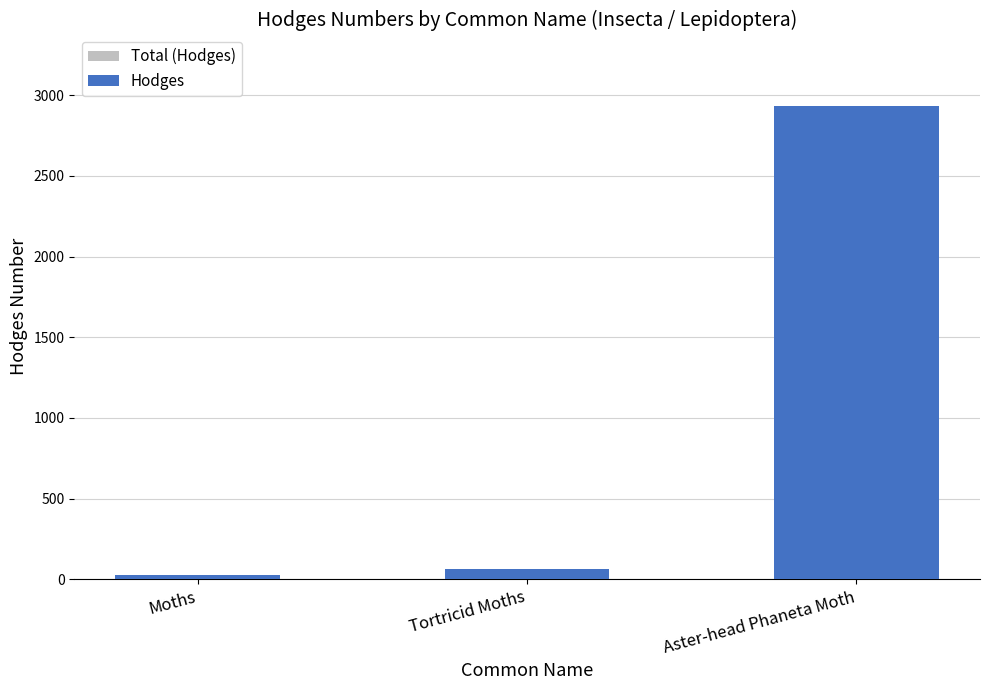

Reading left to right, list all the values displayed in this chart.

Total (Hodges): 29.0	62.1	2936.0
Hodges: 29.0	62.1	2936.0